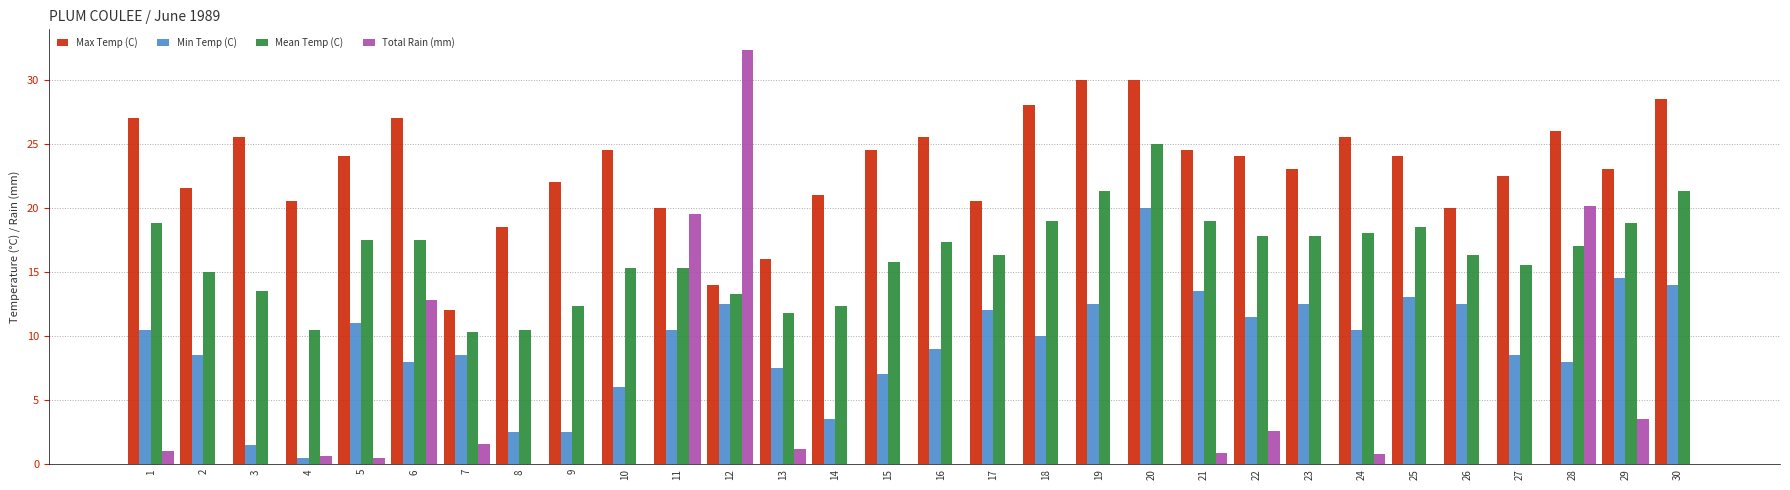

Which category has the highest value across all series?

12